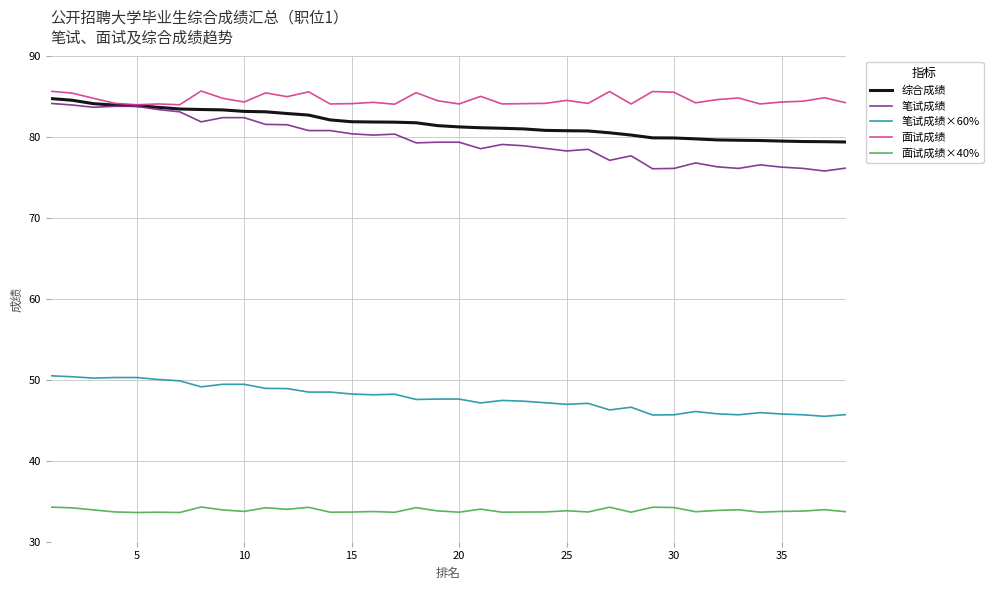

Which series has the largest total across all categories?

面试成绩